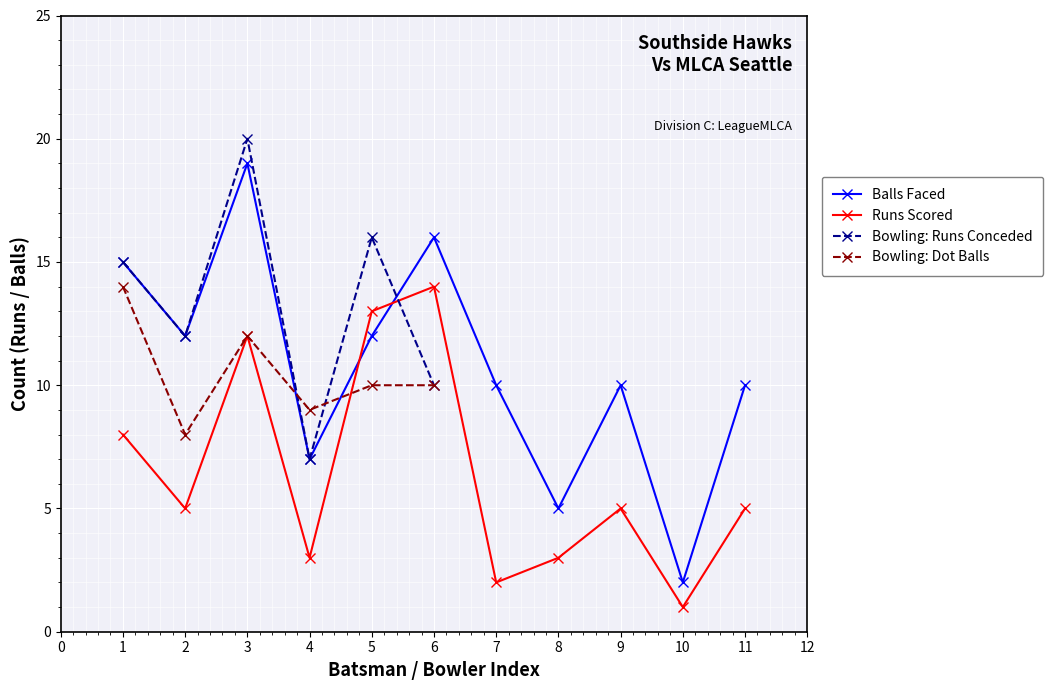

How many data points in Runs are above 5?

4